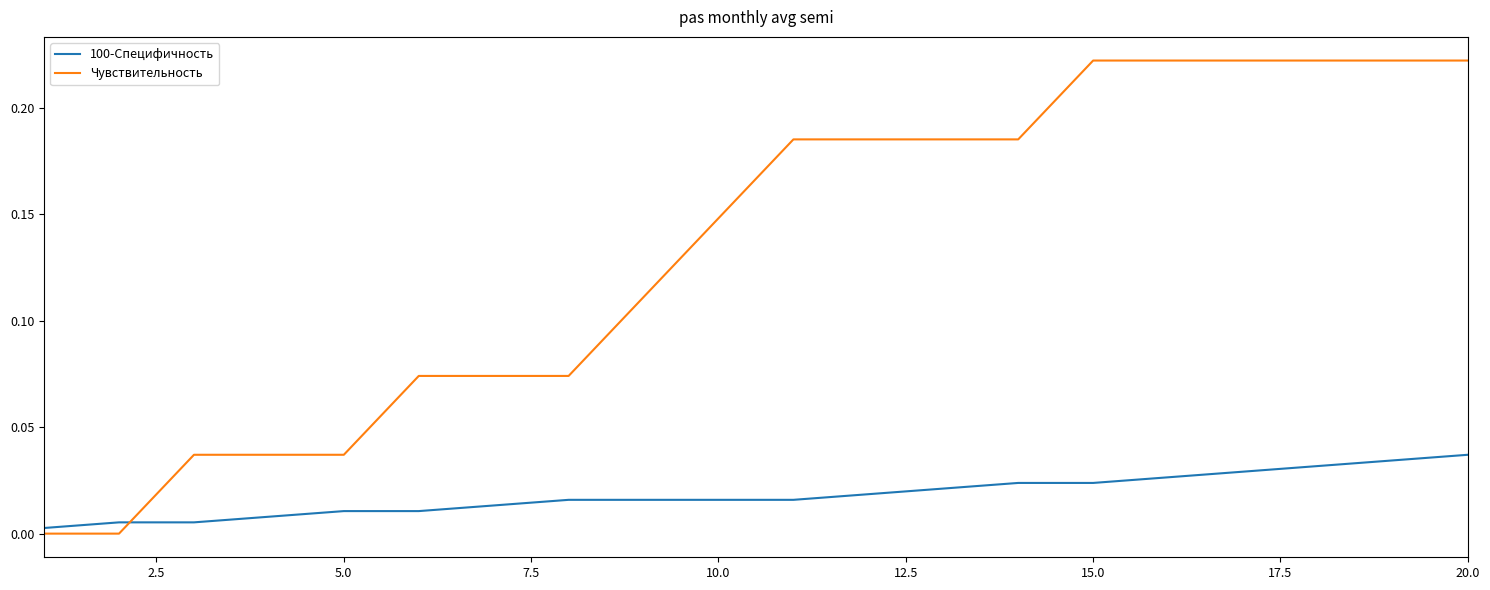

Rank the series by their average value, from lowest to highest.

100-Специфичность, Чувствительность